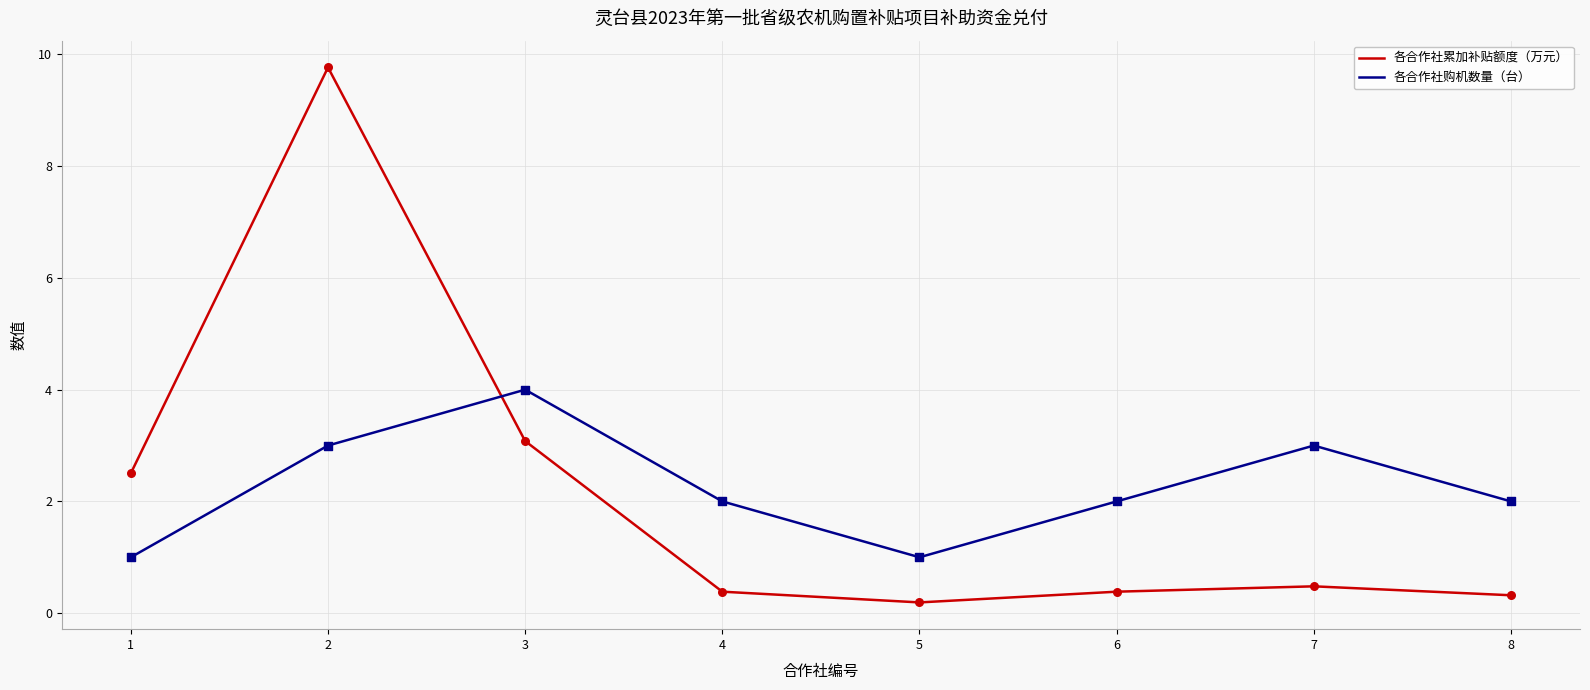

What is the total value across all series at 2?

12.8